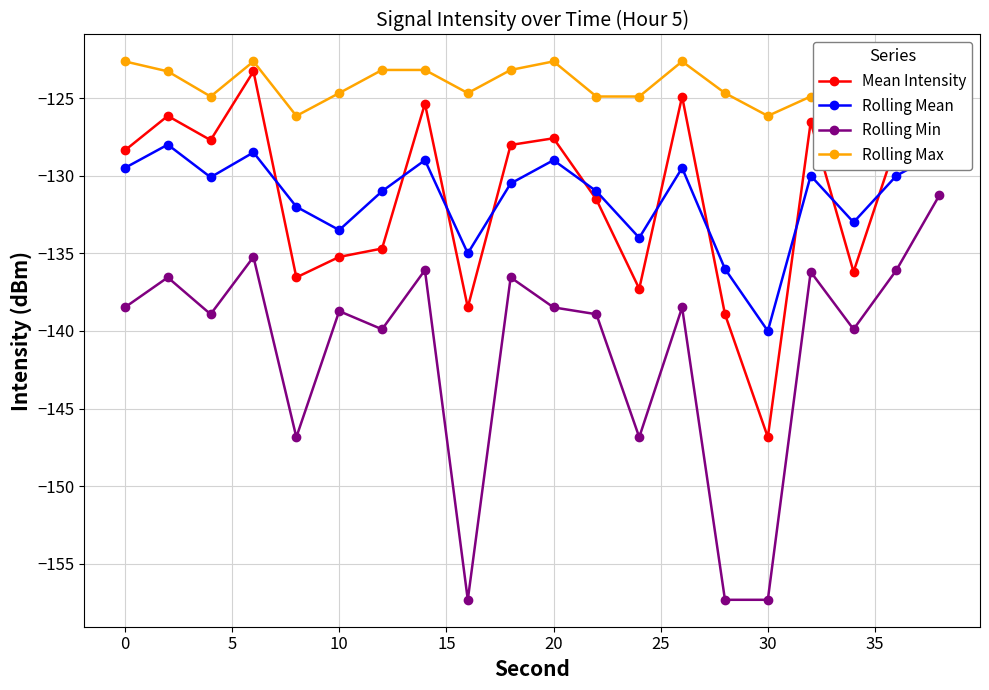

True or false: Mean Intensity has more than 2 points higher than both neighbors.

True